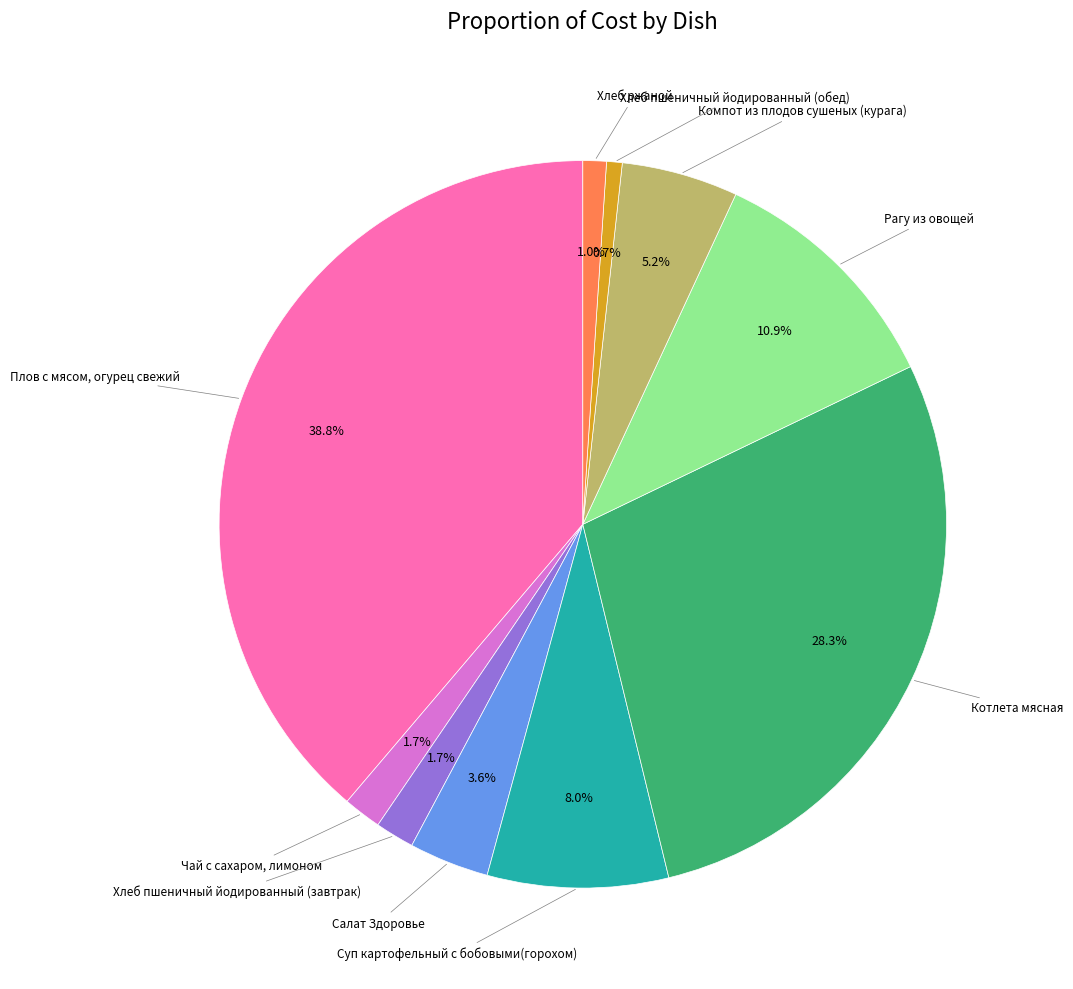

To the nearest percent, what is the average slice percentage?

10%